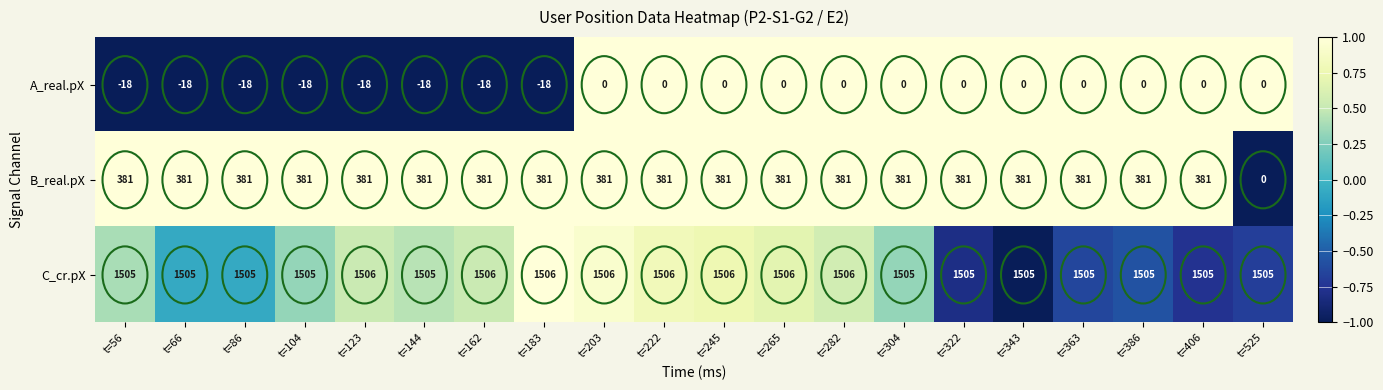

At how many categories does at least one series exceed 0?

20